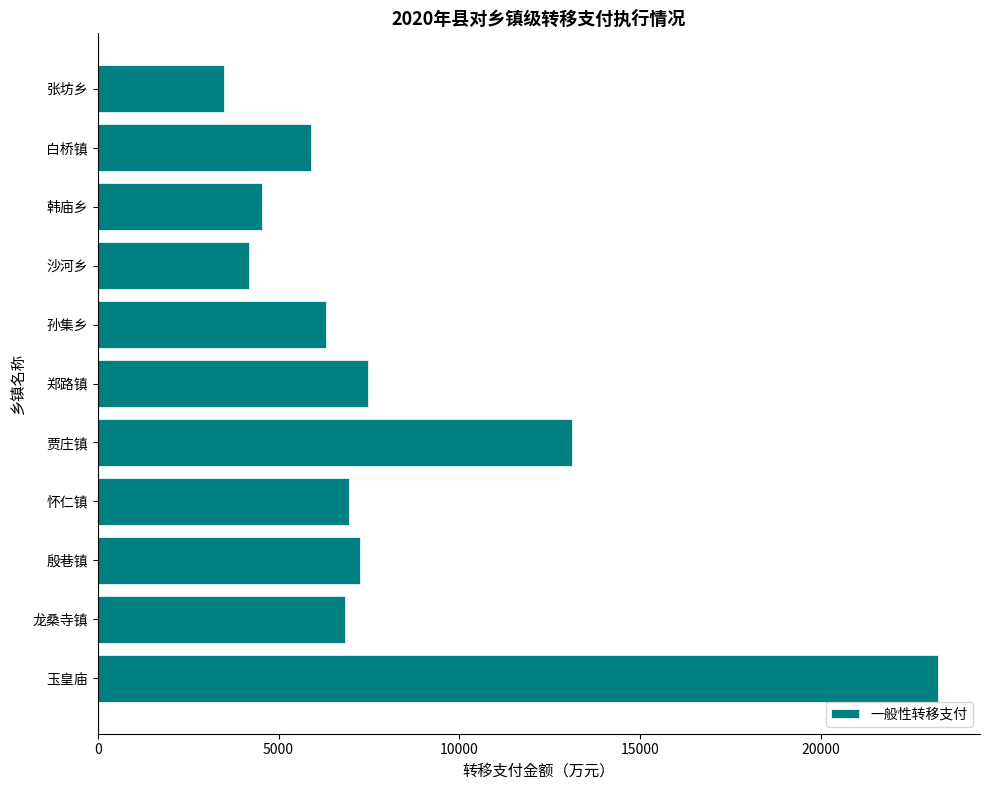

Approximately how many times larger is the value at 郑路镇 compared to 殷巷镇?

1.0